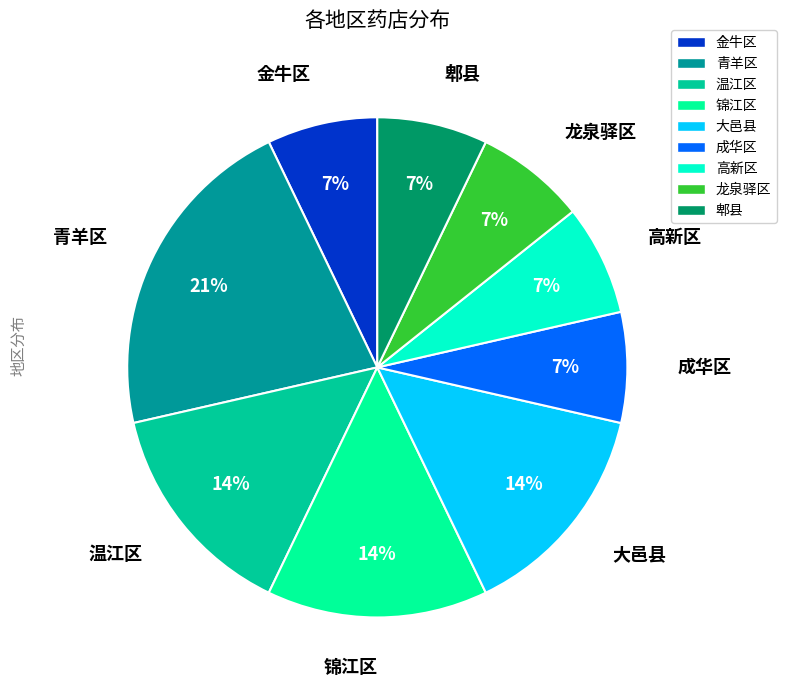

What is the largest slice in the pie chart?

青羊区